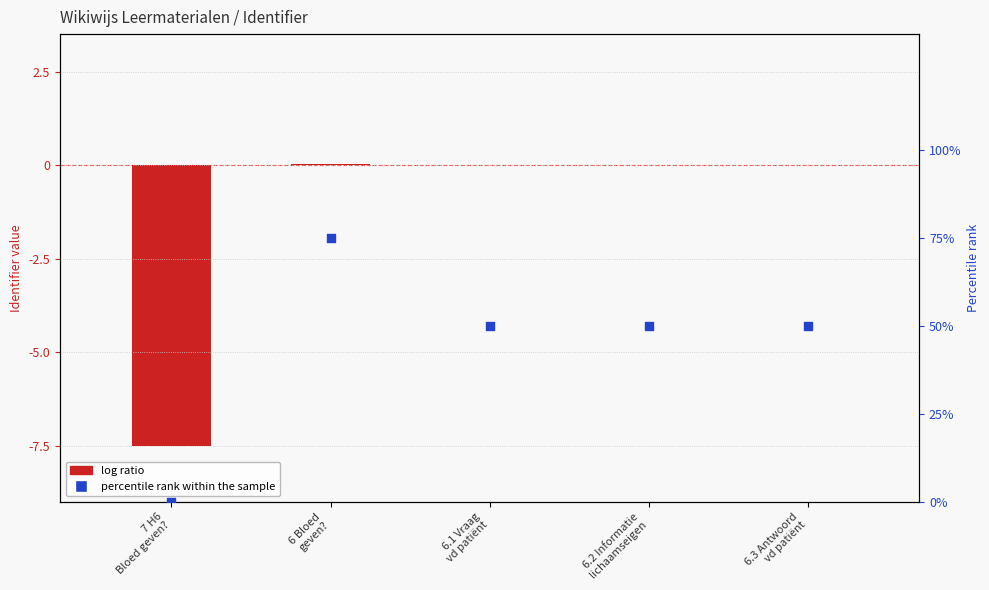

Which series has the largest Y range (max minus min)?

percentile rank within the sample